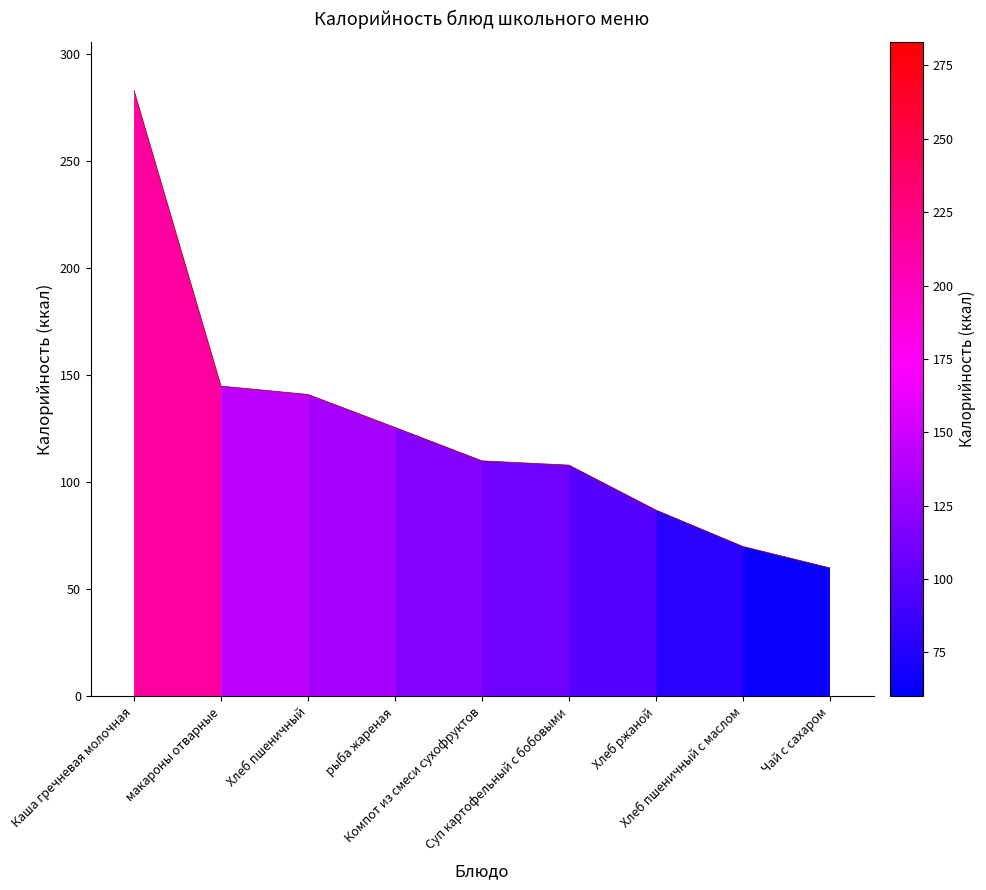

What is the difference between the maximum and minimum values?

223.0